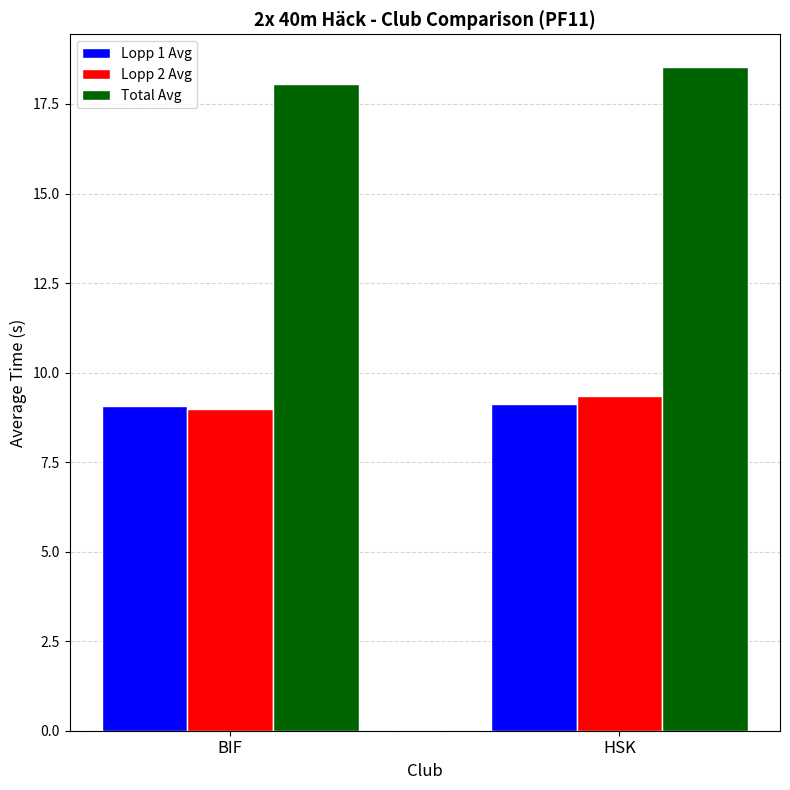

What value does the Total Avg series have at HSK?

18.5